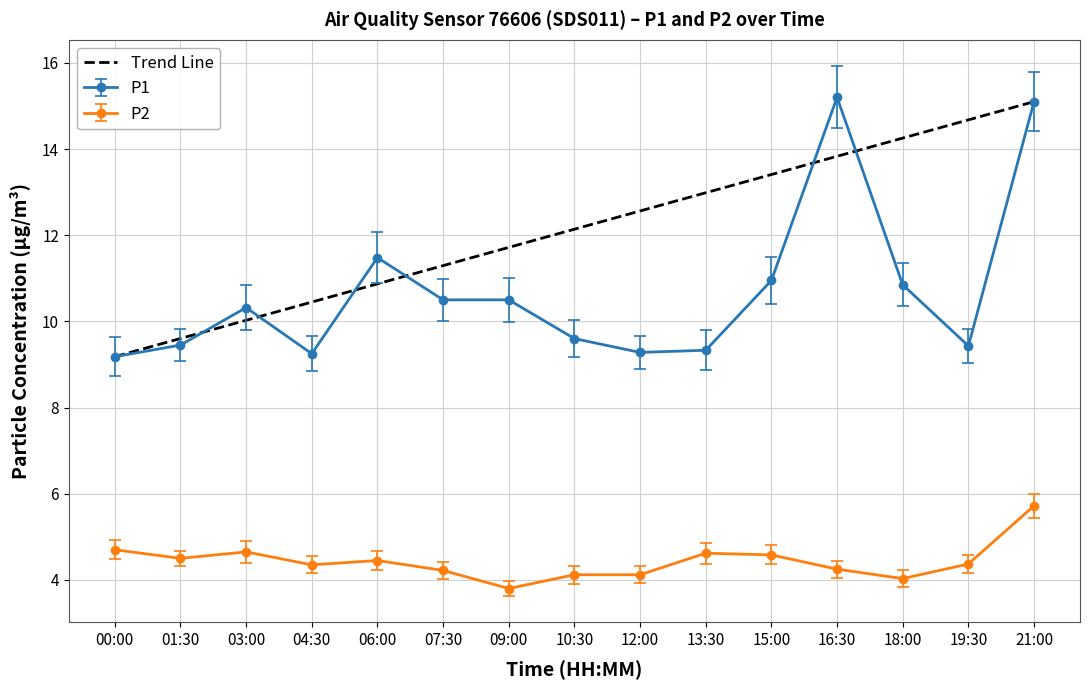

The P1 series shows 7.9 at 21:00. True or false?

False